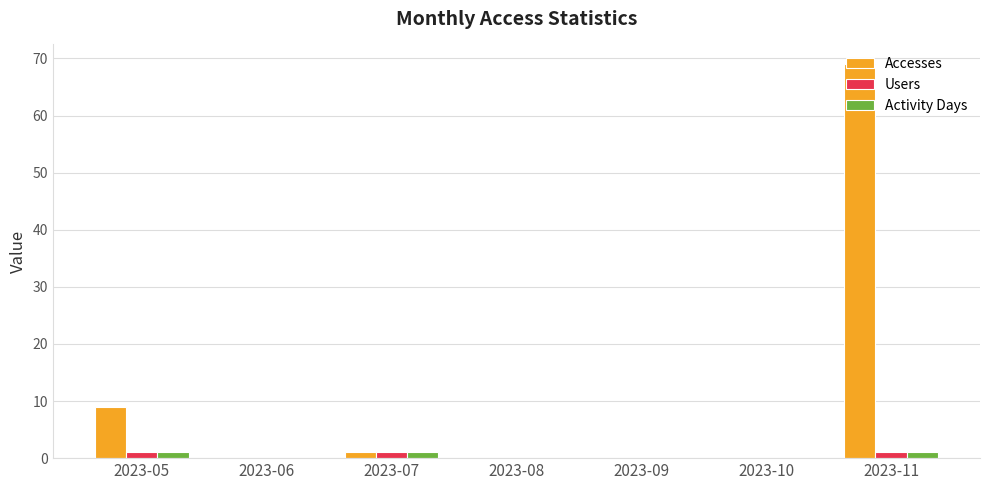

Are the bars horizontal?

No